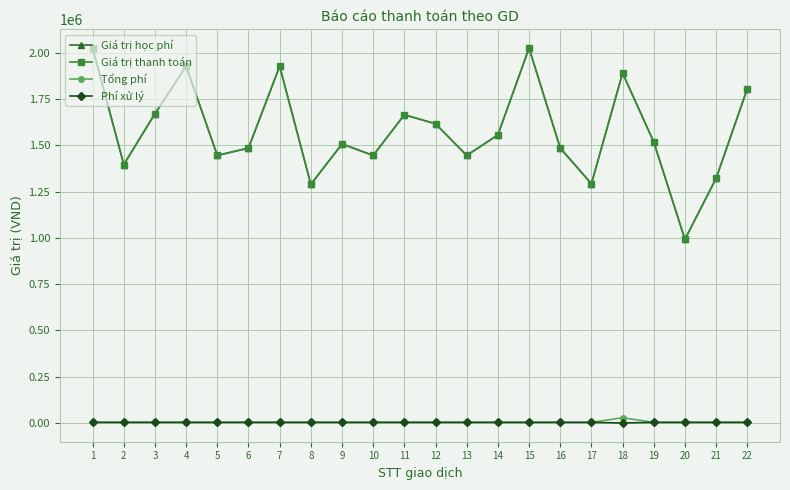

The Giá trị thanh toán series shows 951441 at 15. True or false?

False